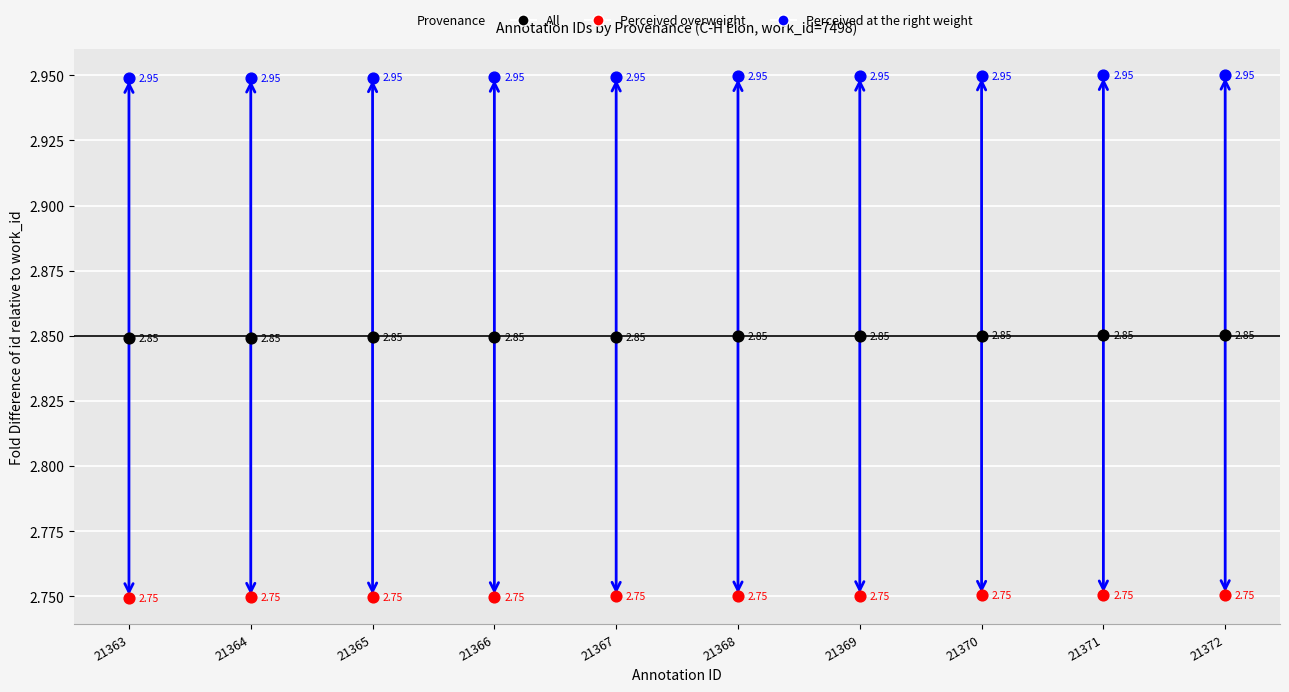

Which series contains the highest Y value?

Perceived overweight